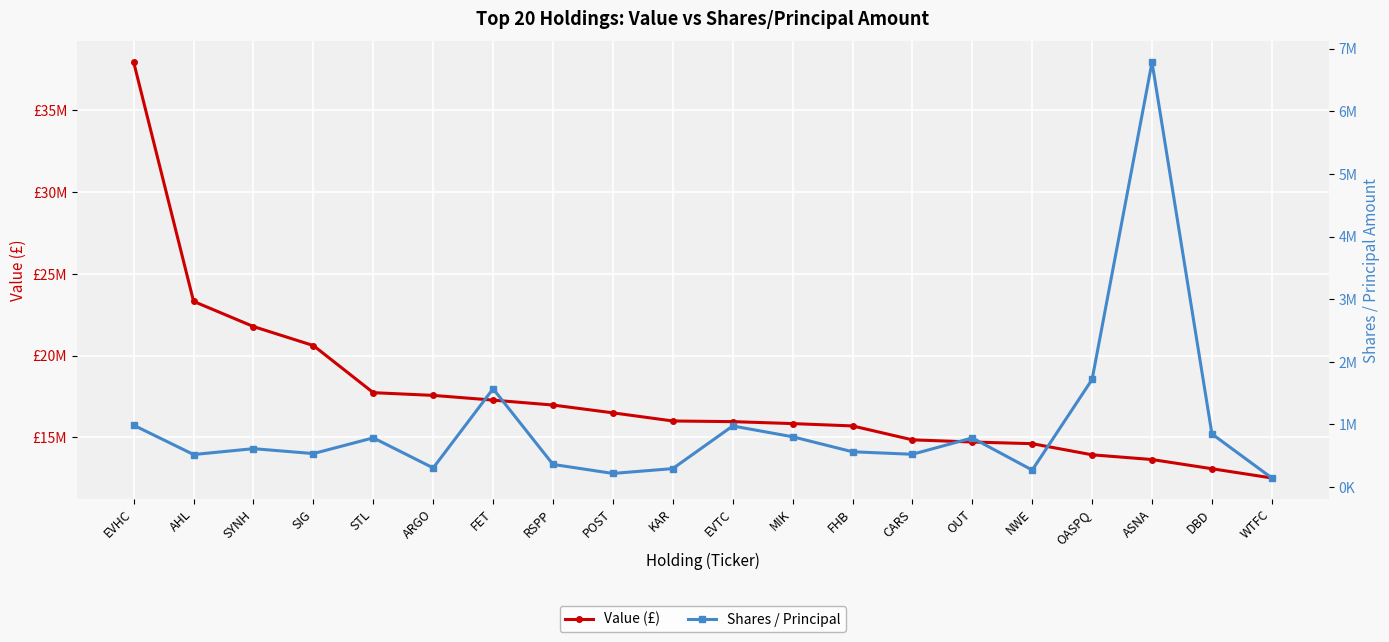

What is the sum of the Shares / Principal values at EVTC and MIK?

1779167